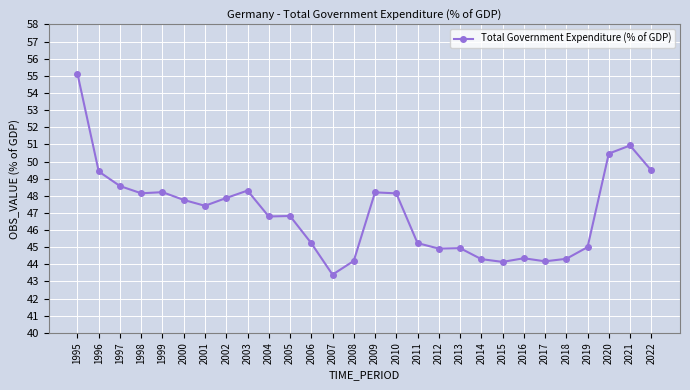

The chart shows a value of 55.1 at 1995. True or false?

True